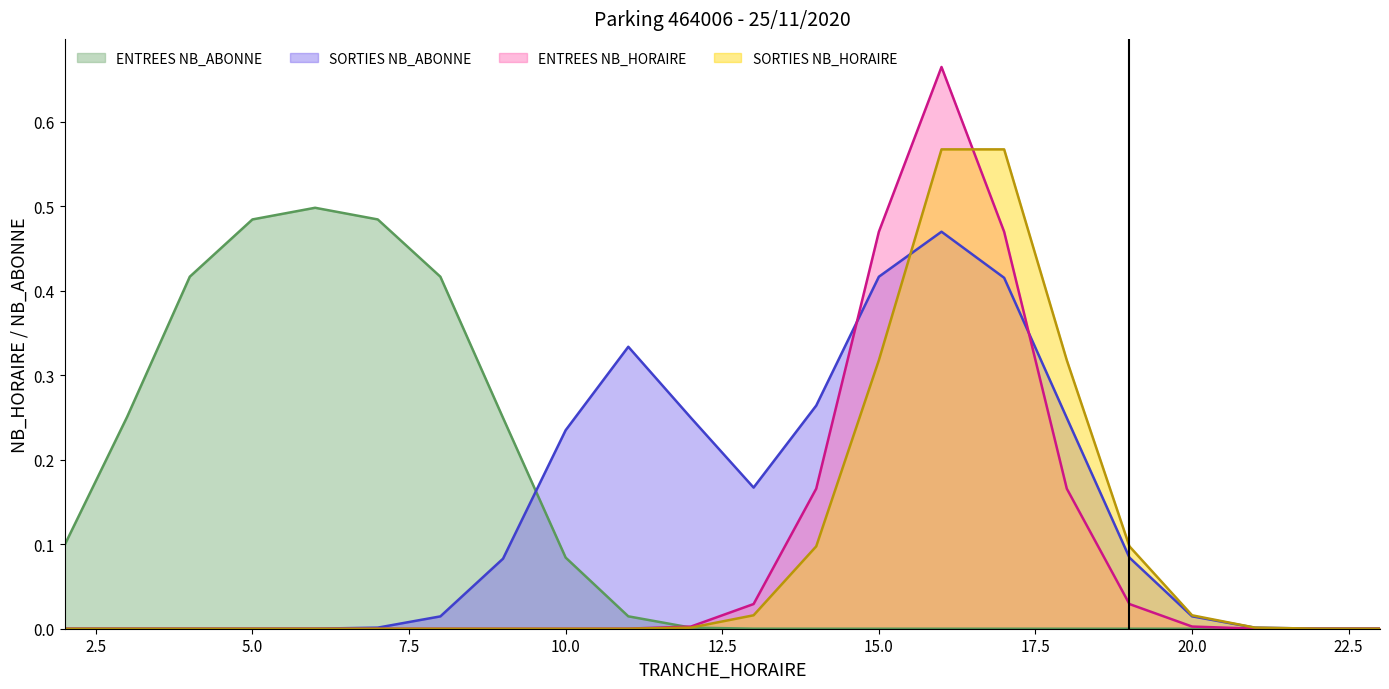

How many ENTREES NB_HORAIRE values are between 0 and 1?

25